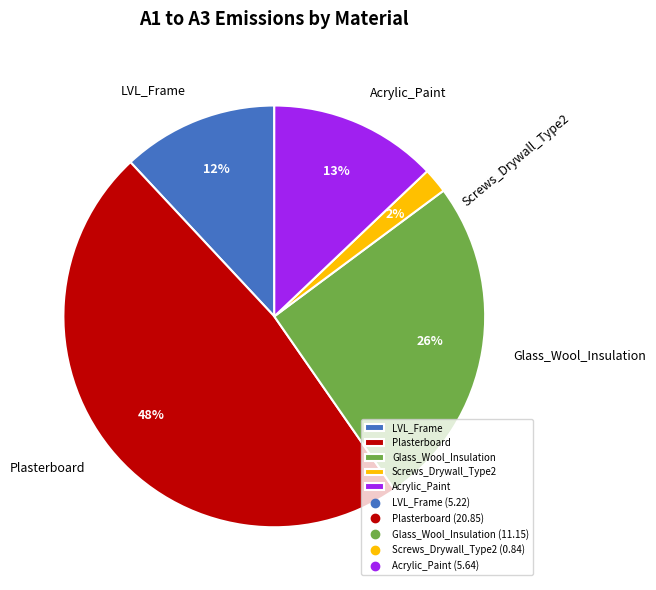

Is Screws_Drywall_Type2 the majority of the pie?

No